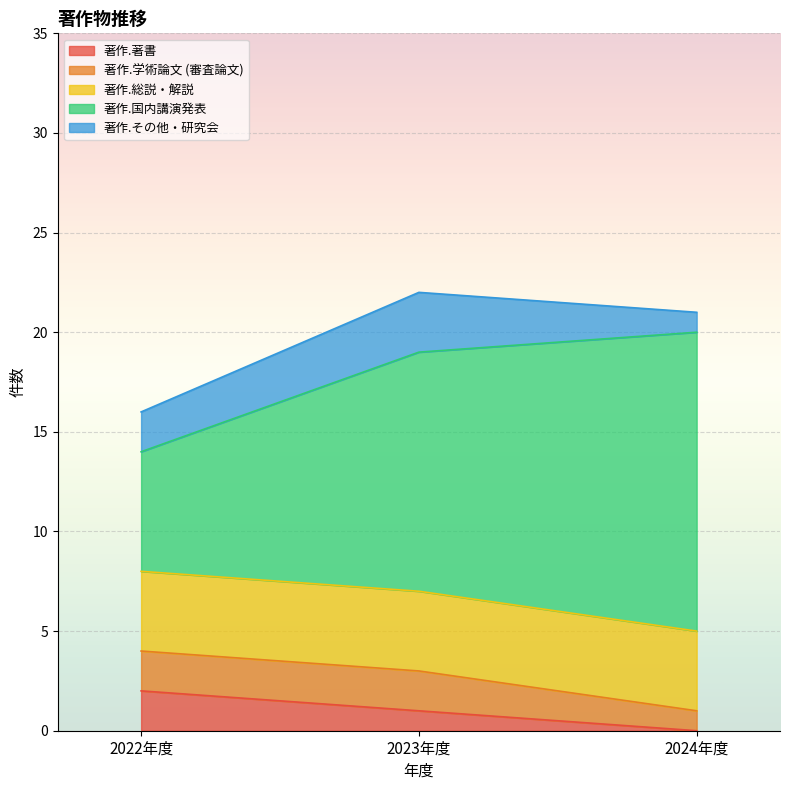

What is the label of the 1st point from the left?

2022年度